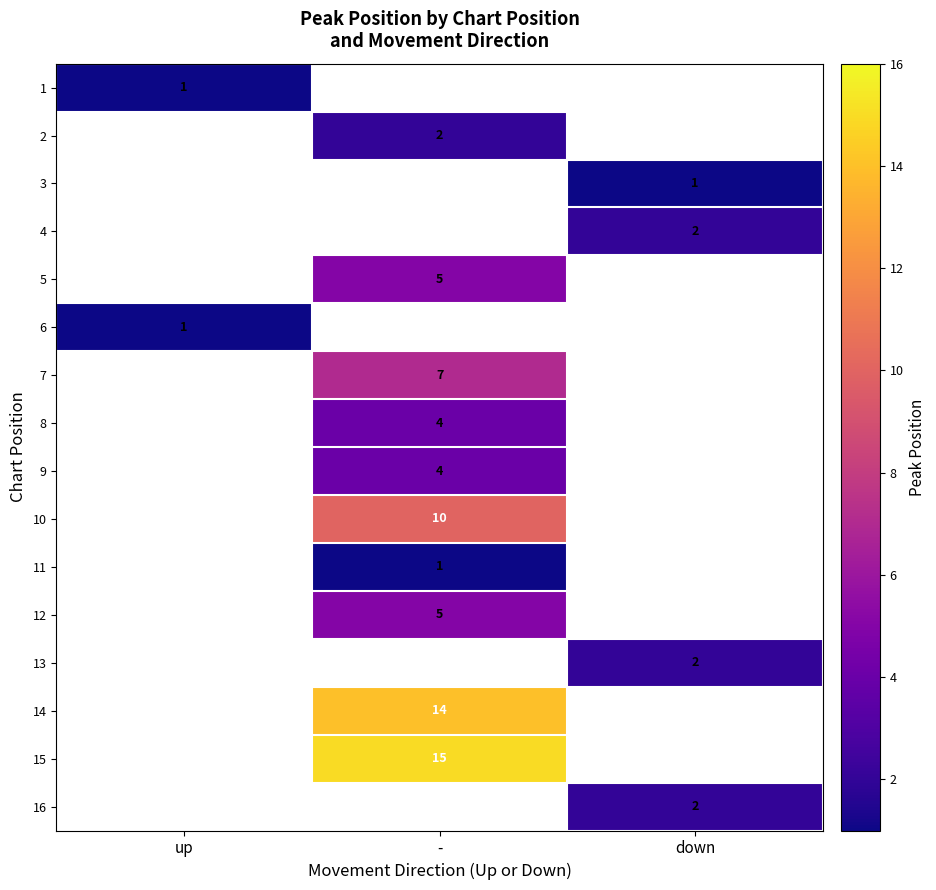

What is the greatest value displayed?

15.0